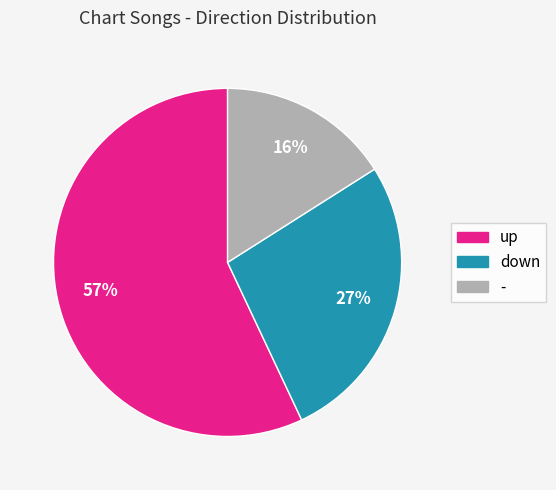

How many slices are in this pie chart?

3